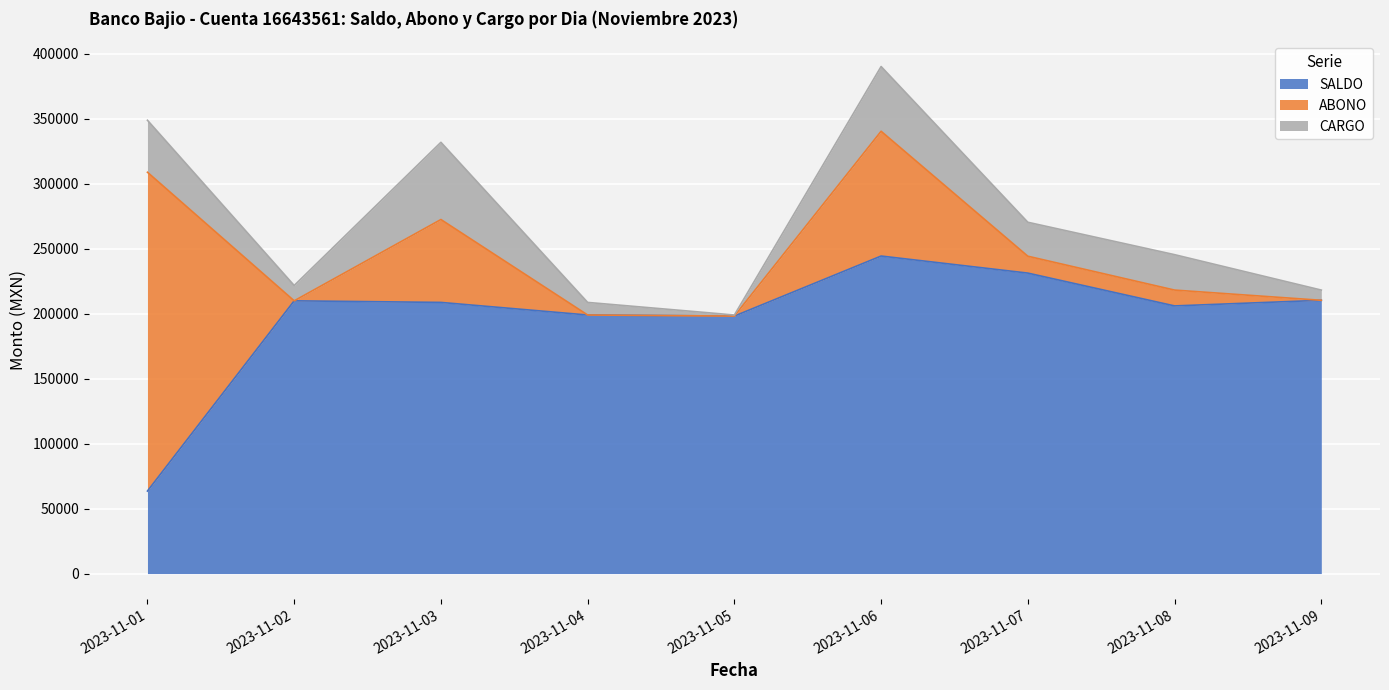

What is the sum of the SALDO values at 2023-11-03 and 2023-11-07?

439713.6